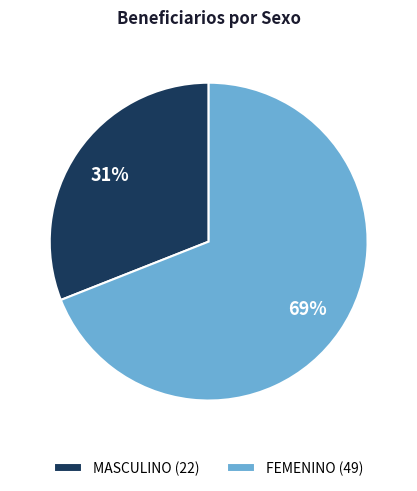

How many slices are in this pie chart?

2